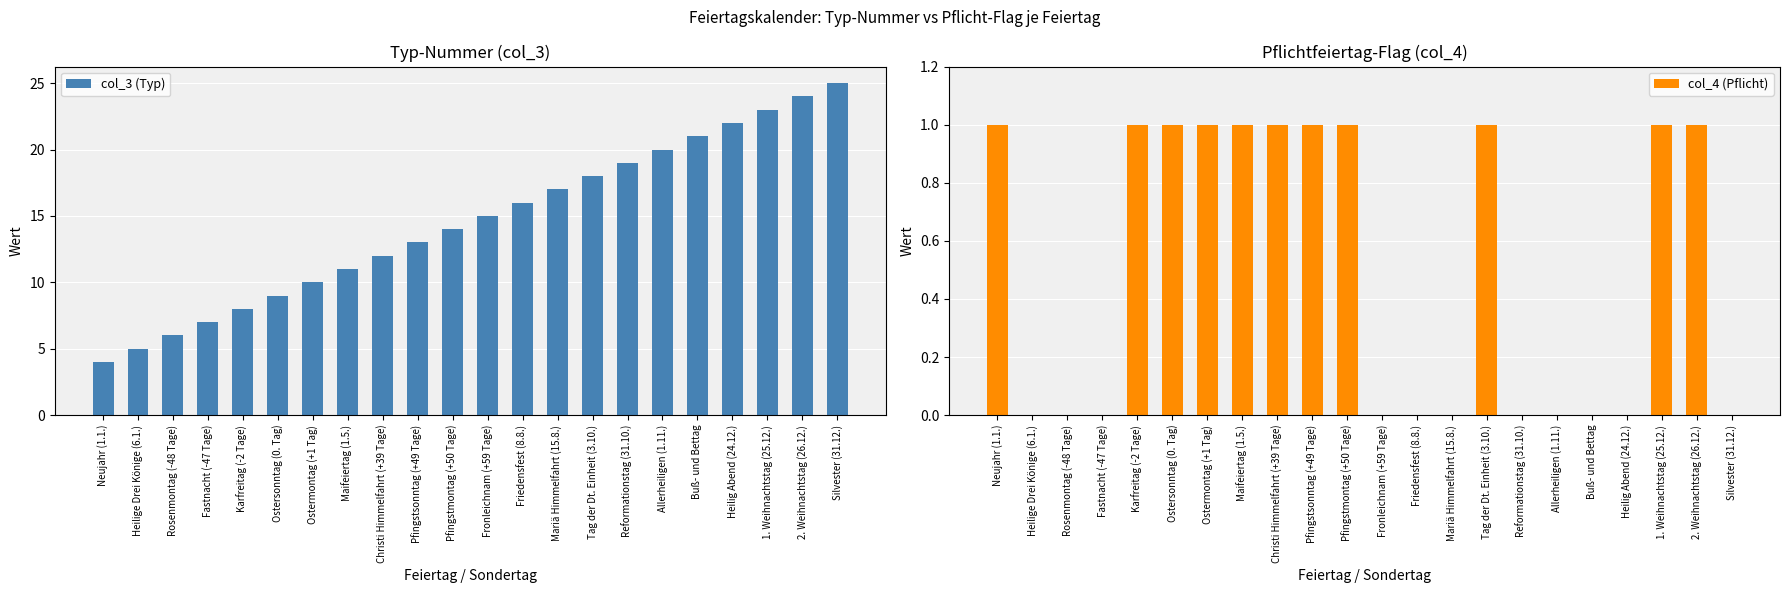

Read the col_3 (Typ) value at Tag der Dt. Einheit (3.10.), to the nearest 5.

20